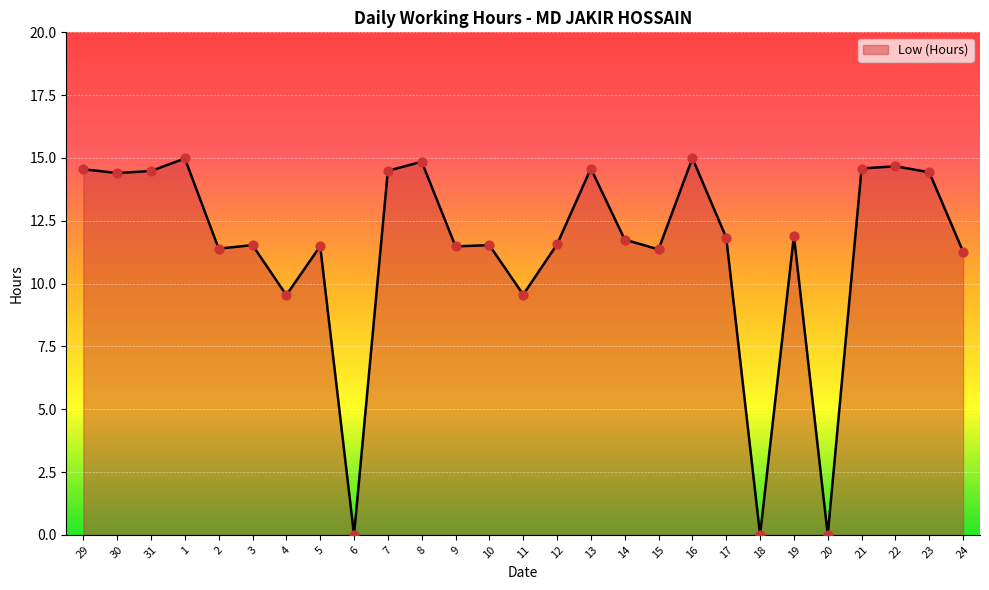

Approximately how many times larger is the value at 29 compared to 10?

1.3